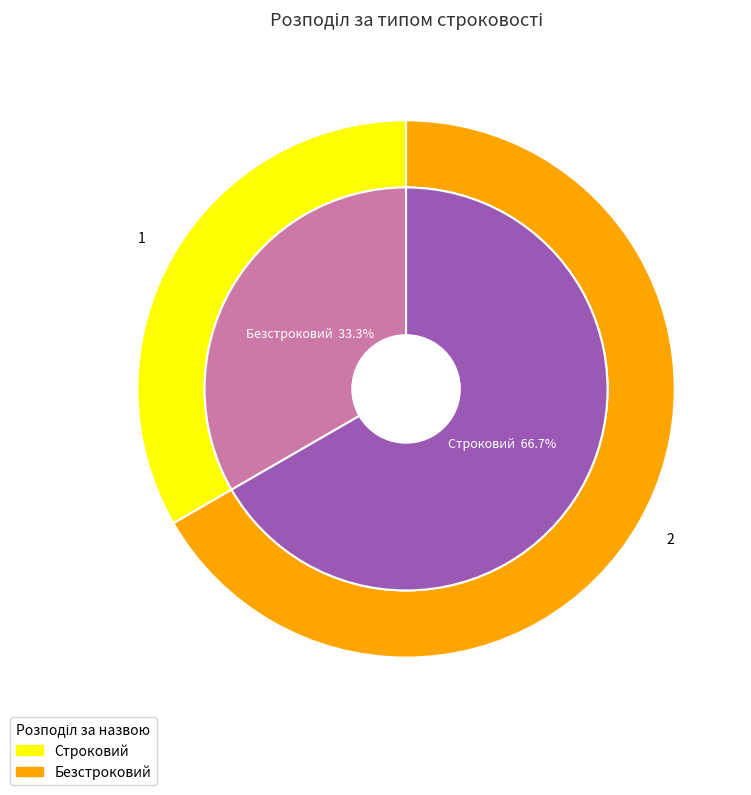

Do Строковий and Безстроковий together represent more than half of the pie?

Yes